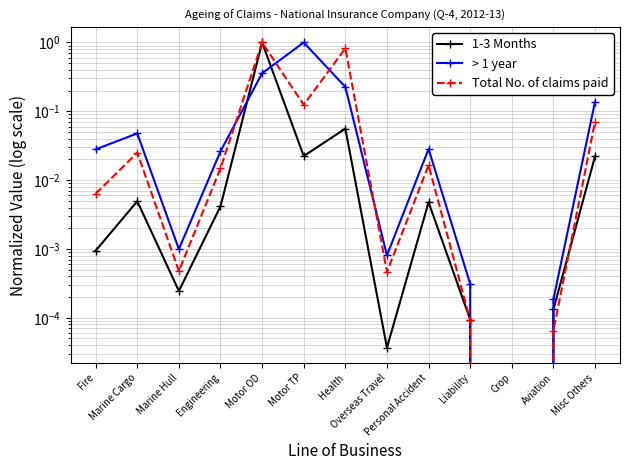

Where is Total No. of claims paid nearest to the value 0?

Crop